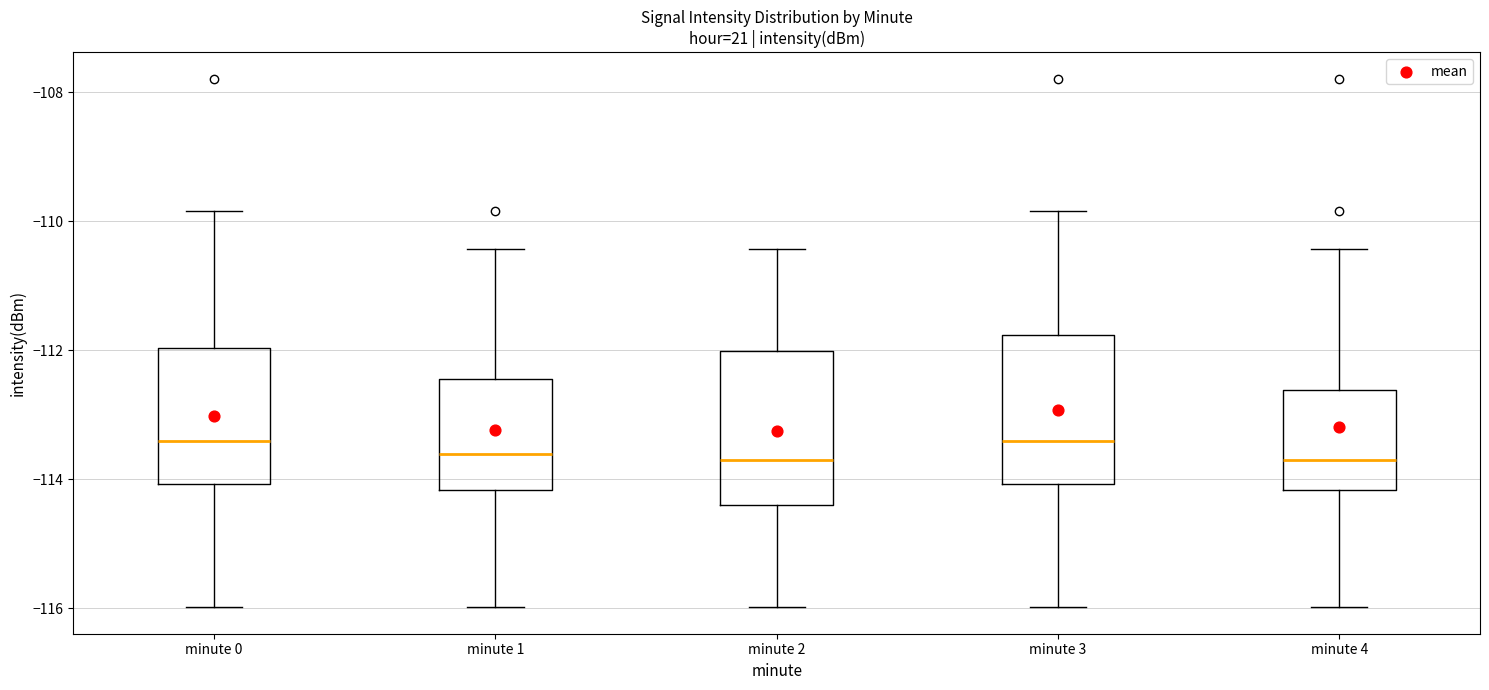

Where is the upper edge of the box for minute 3 on the y-axis? The values are not printed on the chart, so give them approximately, as read against the axis.

-111.8